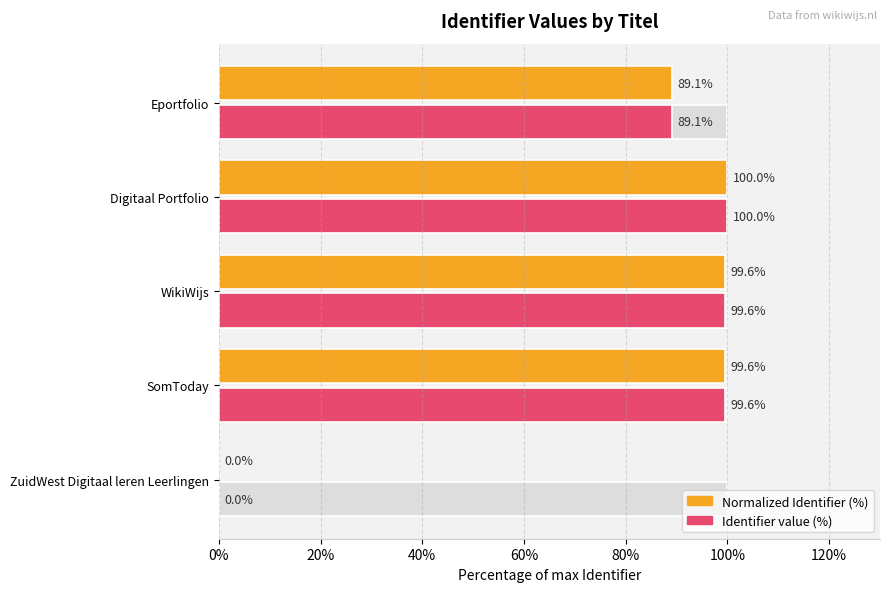

The Identifier (normalized %) series shows 69.3 at SomToday. True or false?

False